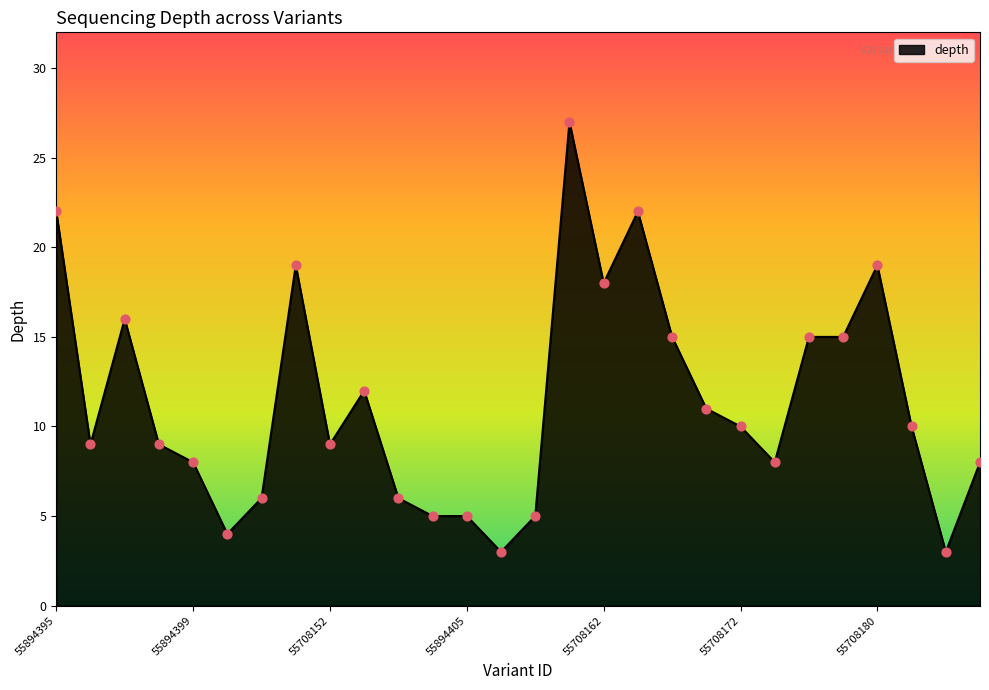

What is the greatest value displayed?

27